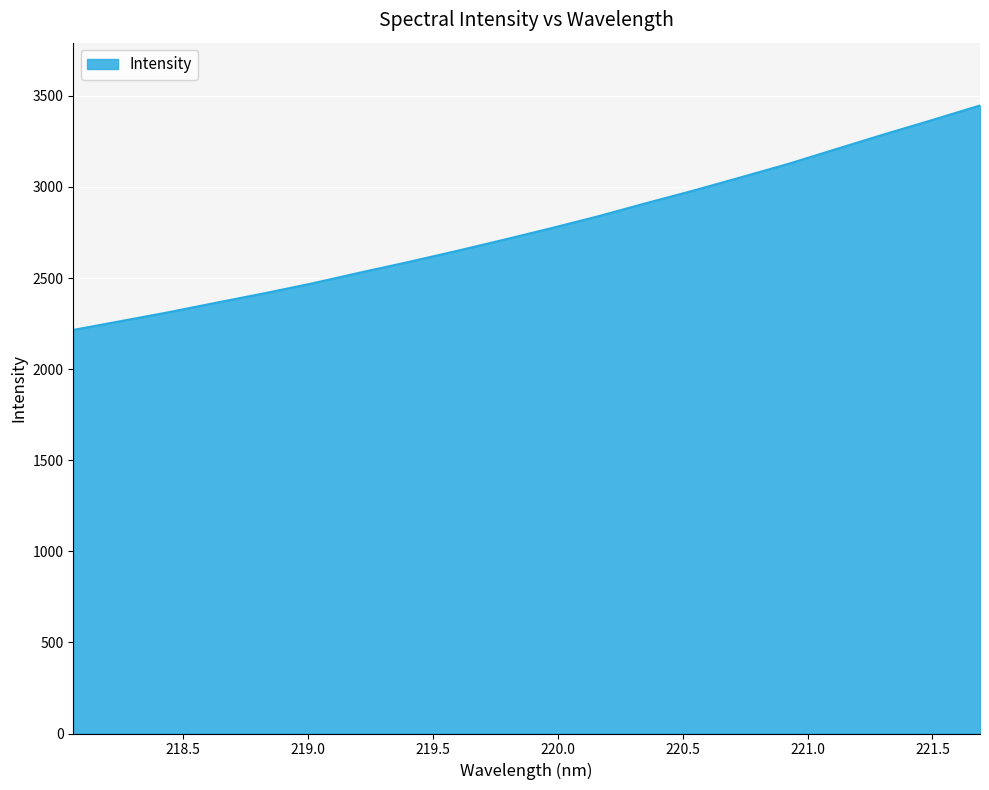

What is the greatest value displayed?

3447.4